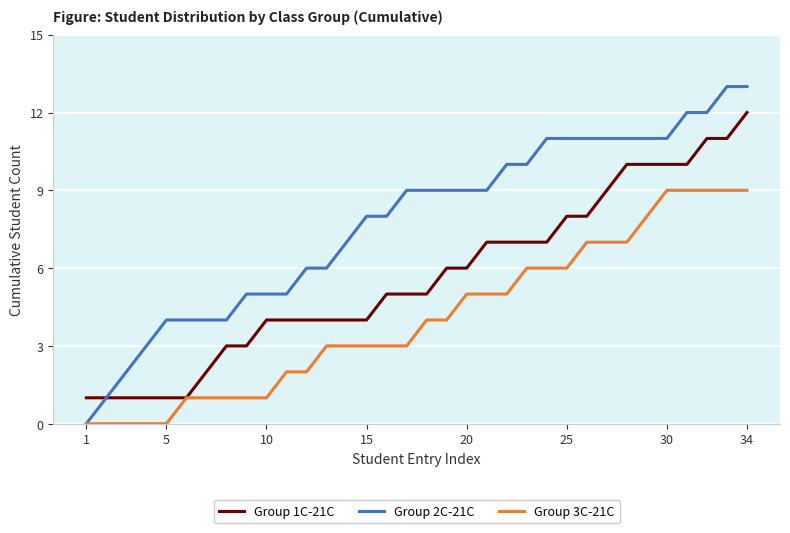

Rank the series by their average value, from highest to lowest.

Group 2C-21C, Group 1C-21C, Group 3C-21C